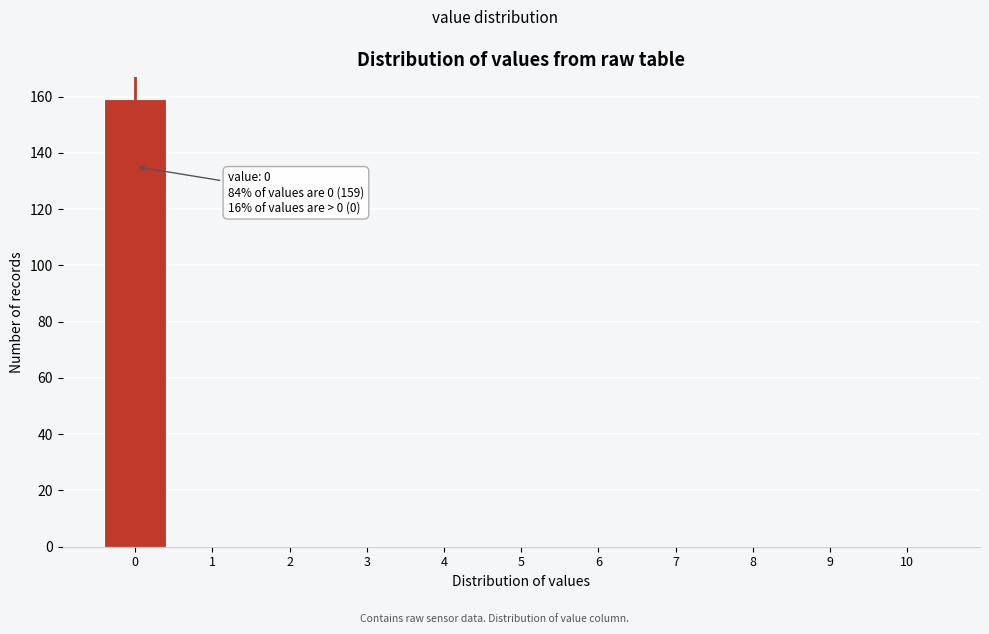

Reading left to right, extract all data points from this chart.

0=159	1=0	2=0	3=0	4=0	5=0	6=0	7=0	8=0	9=0	10=0